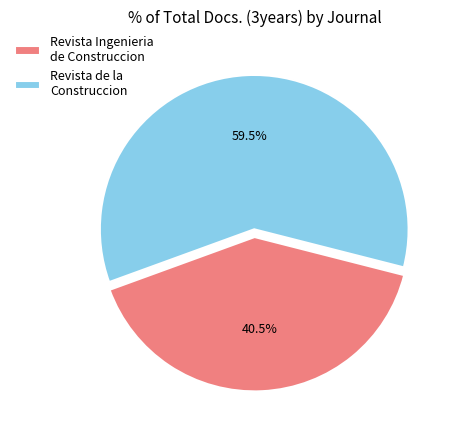

What is the ratio of the value at Revista Ingenieria de Construccion to the value at Revista de la Construccion?

0.7